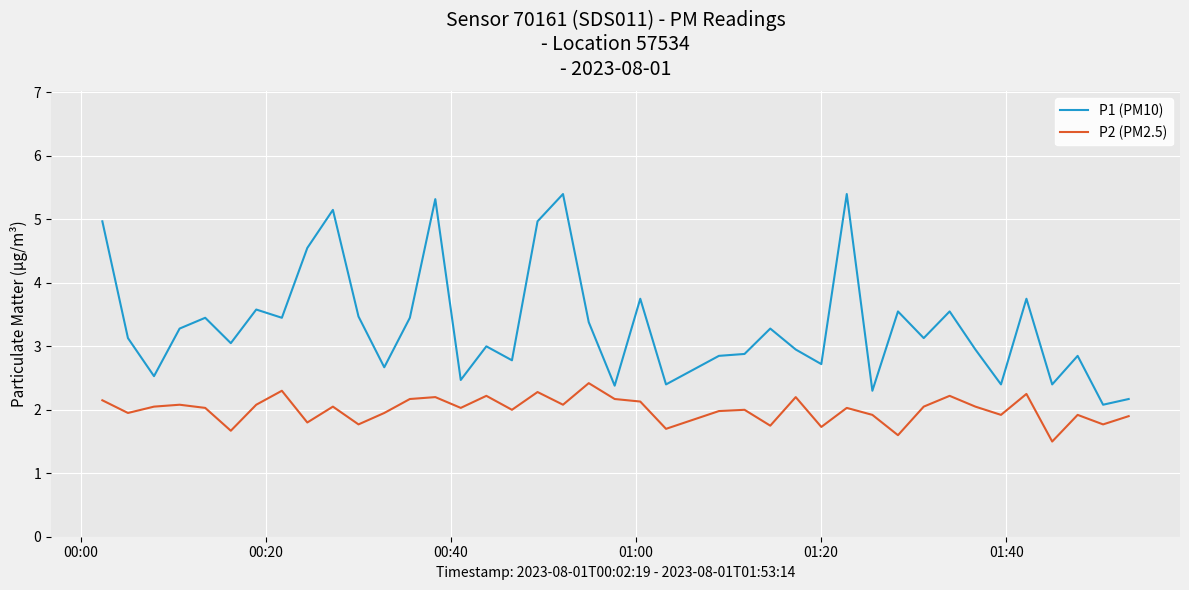

Does the chart display data point markers on the line(s)?

No